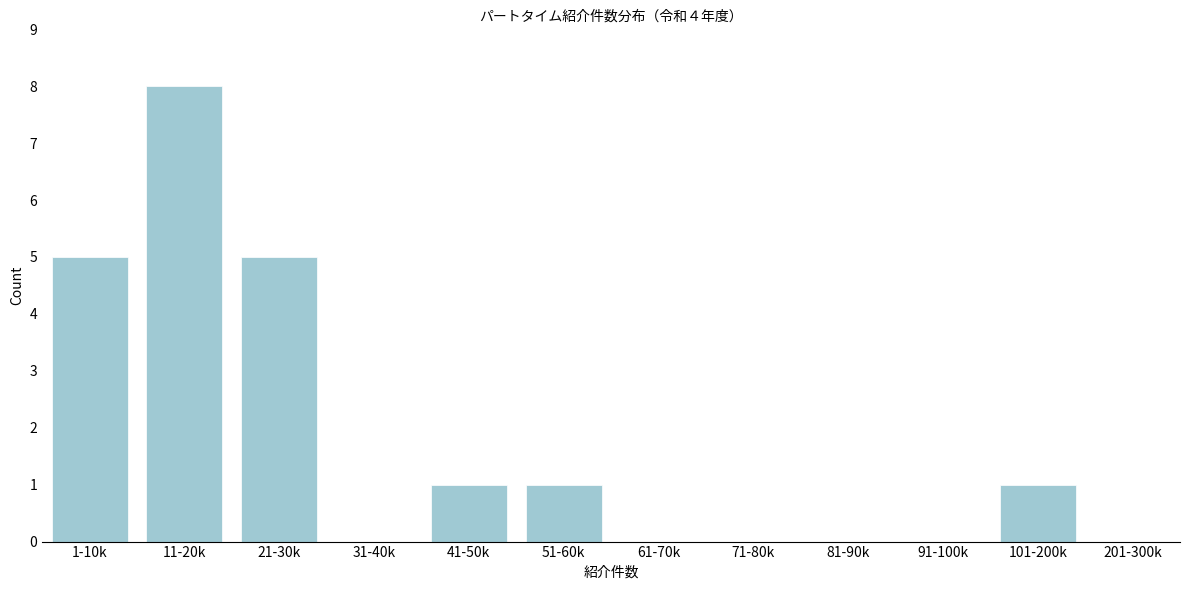

Reading left to right, extract all data points from this chart.

1-10k=5	11-20k=8	21-30k=5	31-40k=0	41-50k=1	51-60k=1	61-70k=0	71-80k=0	81-90k=0	91-100k=0	101-200k=1	201-300k=0